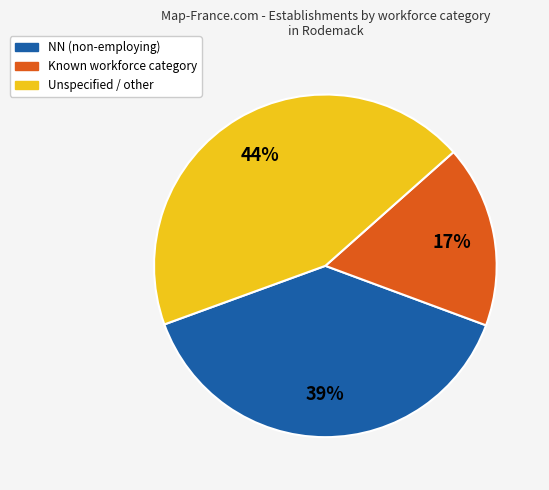

Does any single category account for the majority?

No